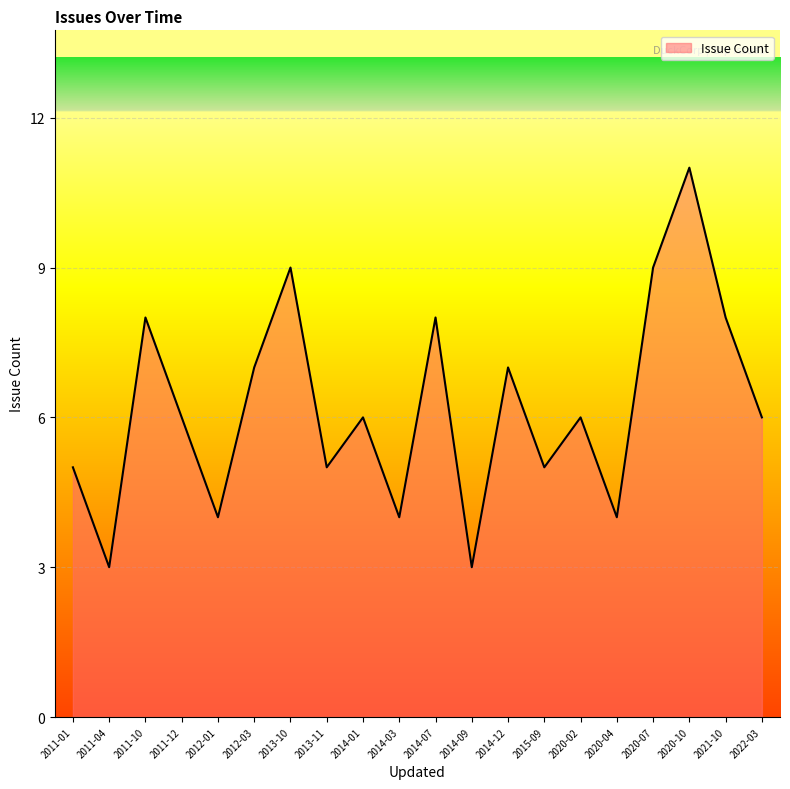

Read the value at 2013-11.

5